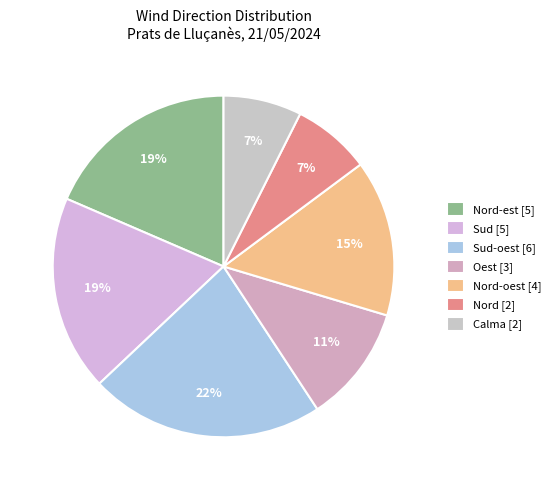

How many segments does this pie chart have?

7